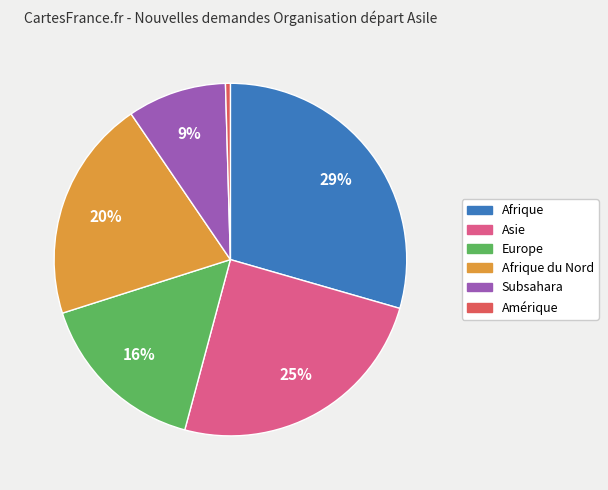

What percentage is the Europe slice, to the nearest percent?

16%